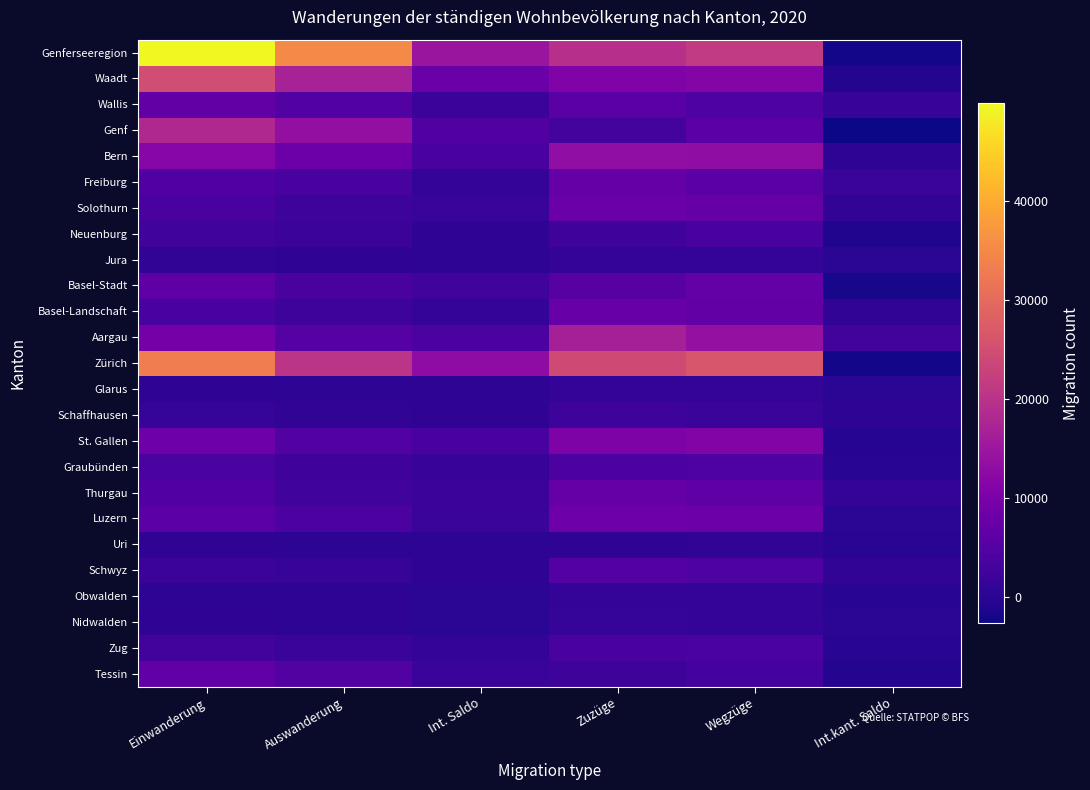

Which series has the widest spread of values?

Genferseeregion